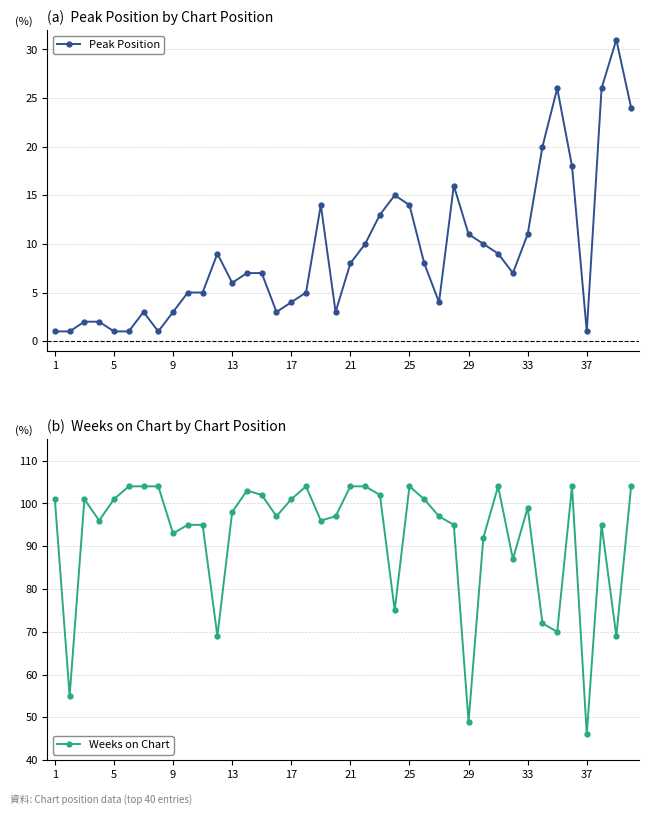

What are all the series names shown in the legend?

Peak Position, Weeks on Chart